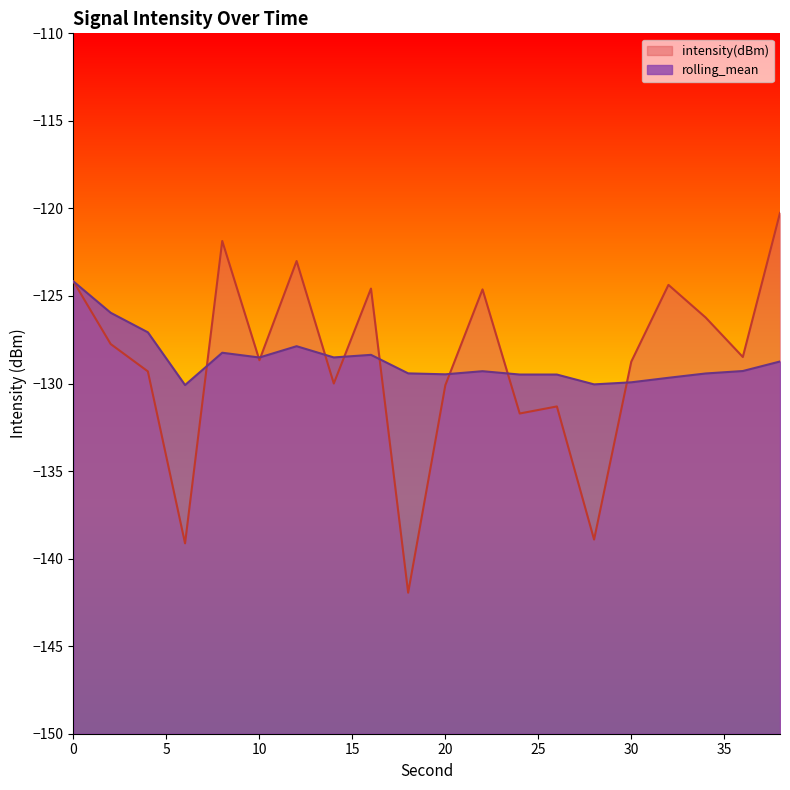

List the series in order of their peak value, highest first.

intensity(dBm), rolling_mean